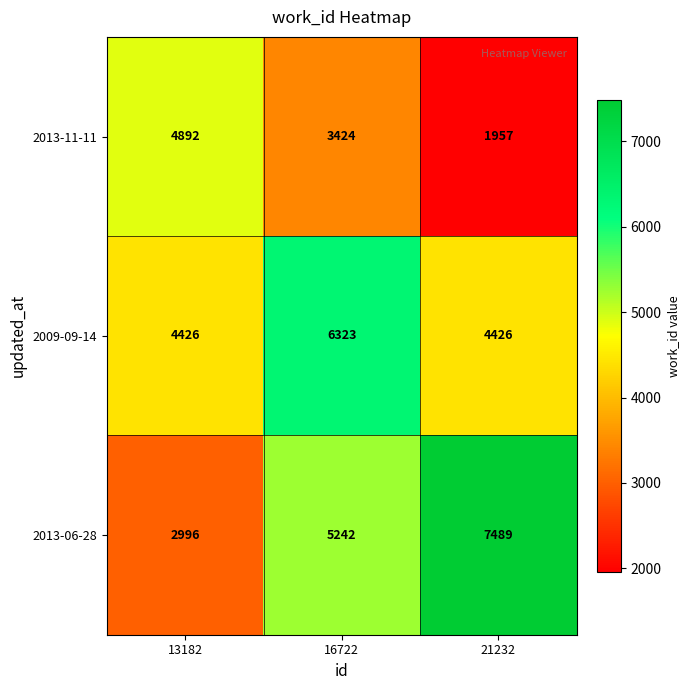

Which series changed the most between 13182 and 16722?

2013-06-28